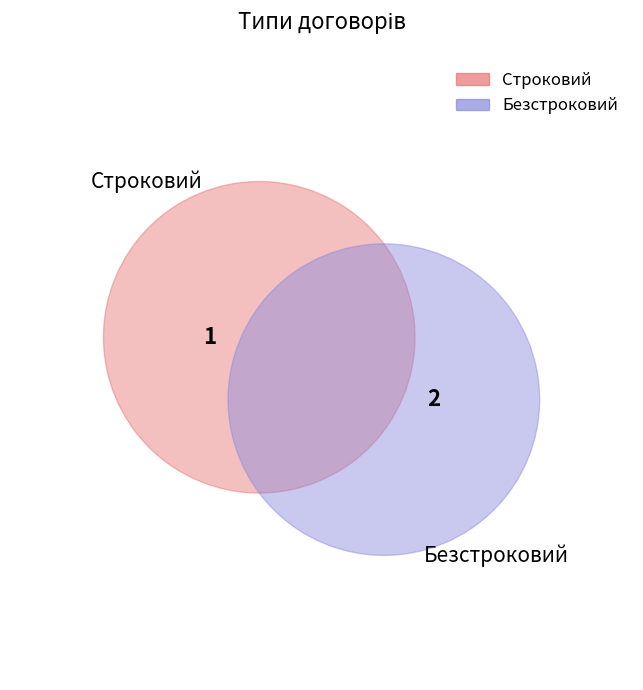

The Безстроковий slice represents 67% of the pie. True or false?

True